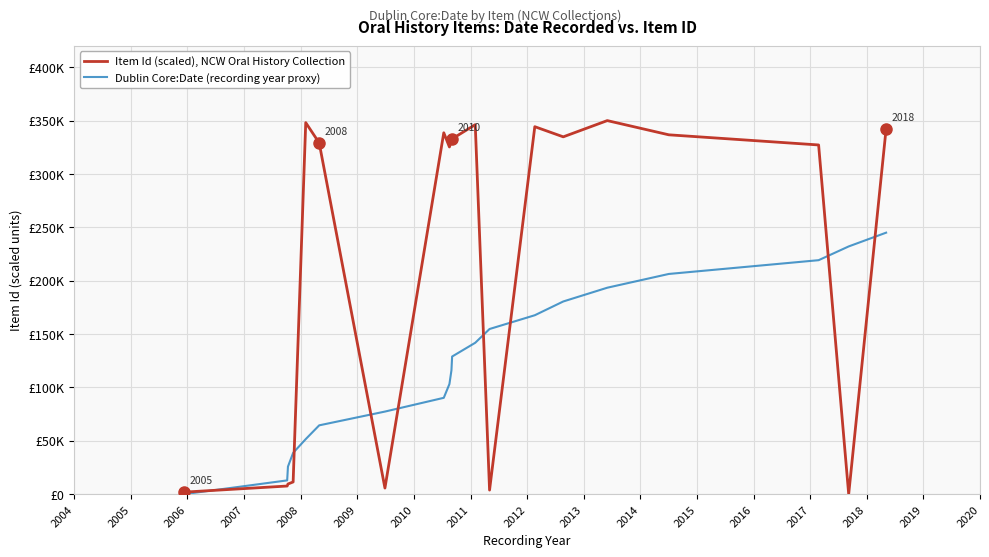

Does the chart display data point markers on the line(s)?

No